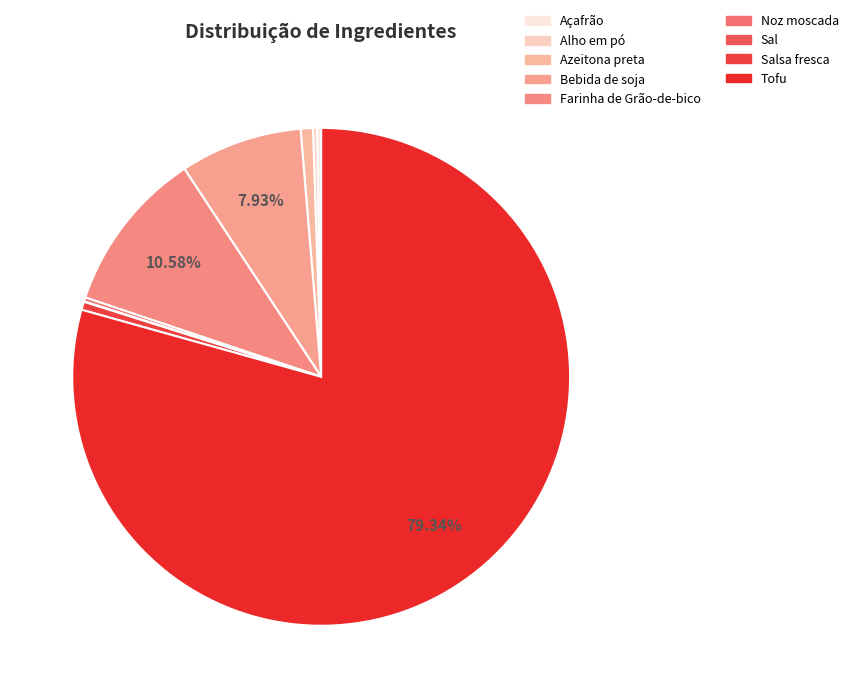

To the nearest percent, what is the average slice percentage?

11%